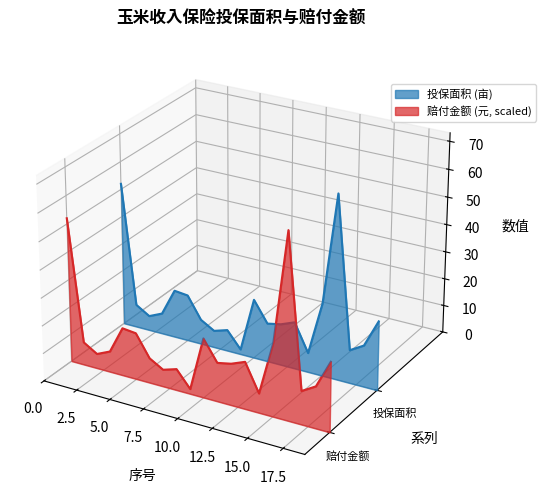

True or false: 赔付金额(scaled) and 投保面积 intersect in this chart.

False